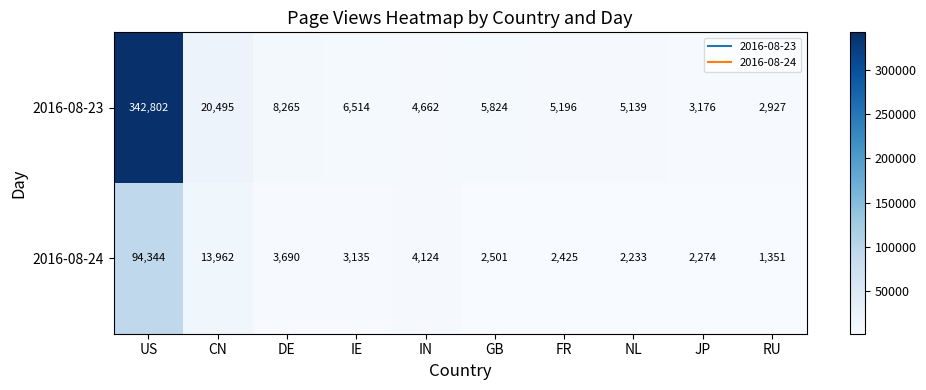

How many categories are shown in the chart?

10